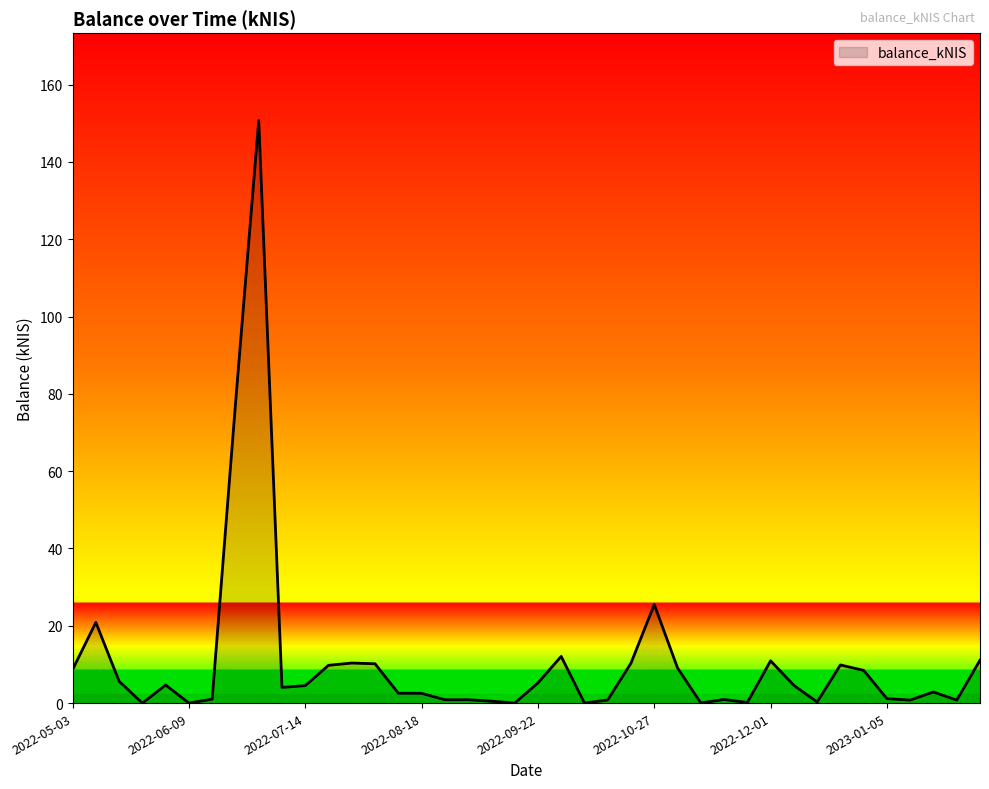

What is the greatest value displayed?

150.7